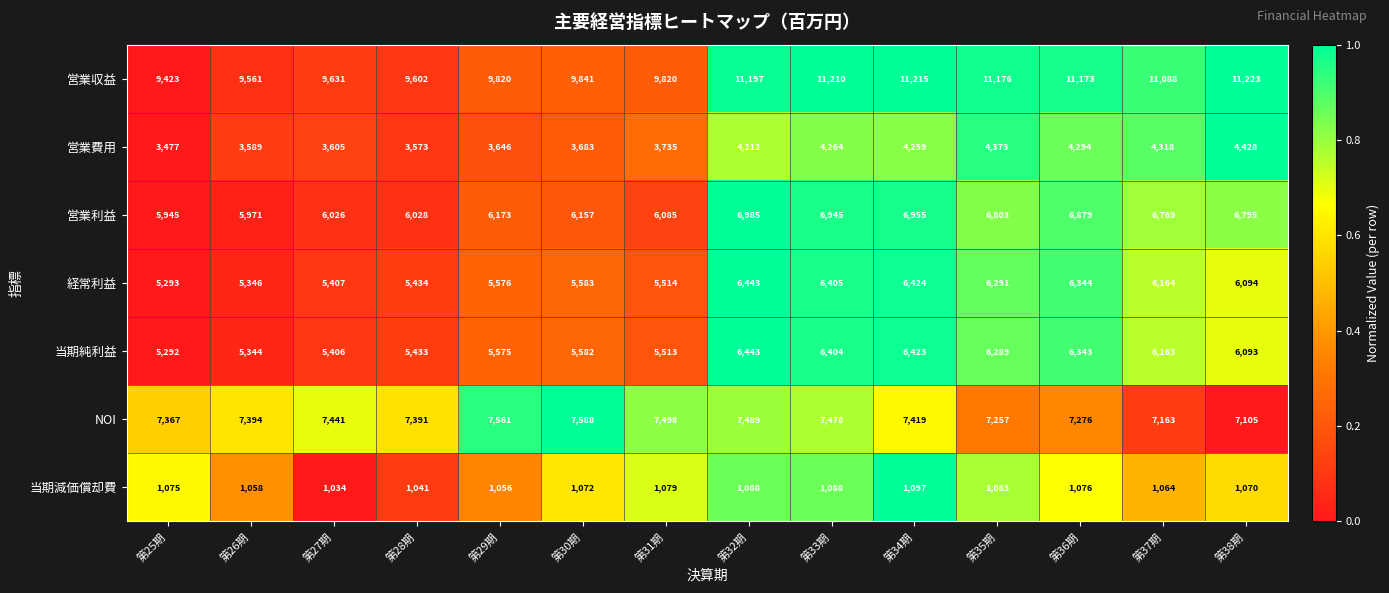

What is the difference between the maximum and minimum values in the 営業利益 series?

1040